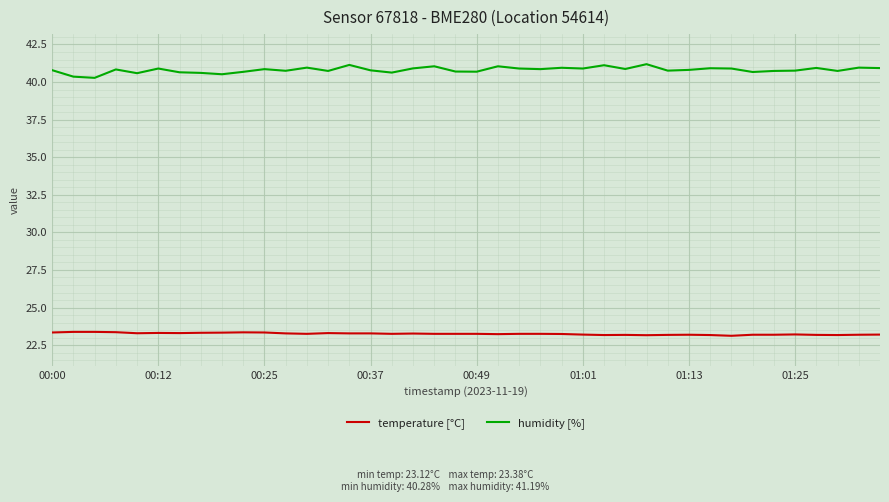

True or false: humidity [%] and temperature [°C] intersect in this chart.

False